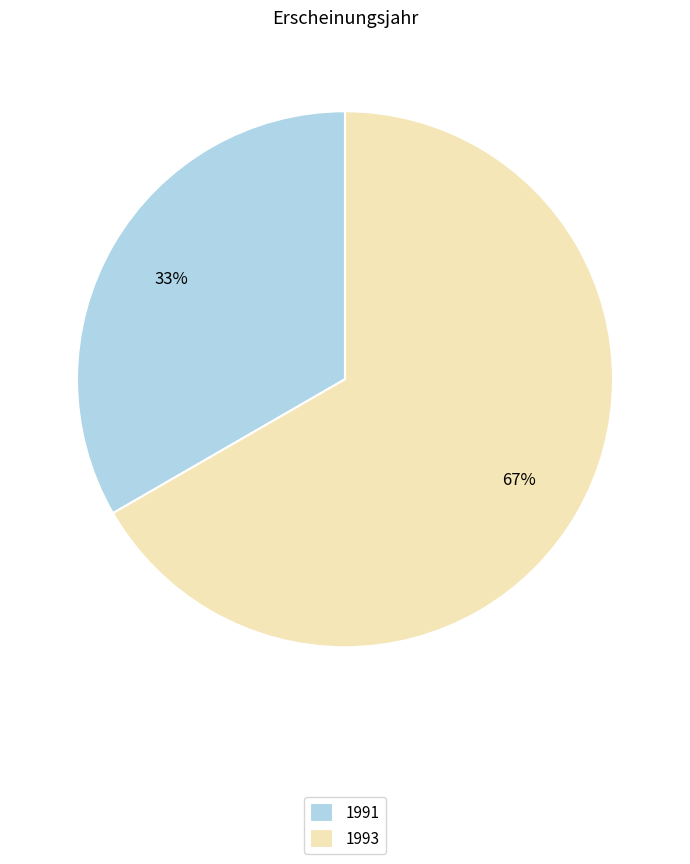

How many segments does this pie chart have?

2